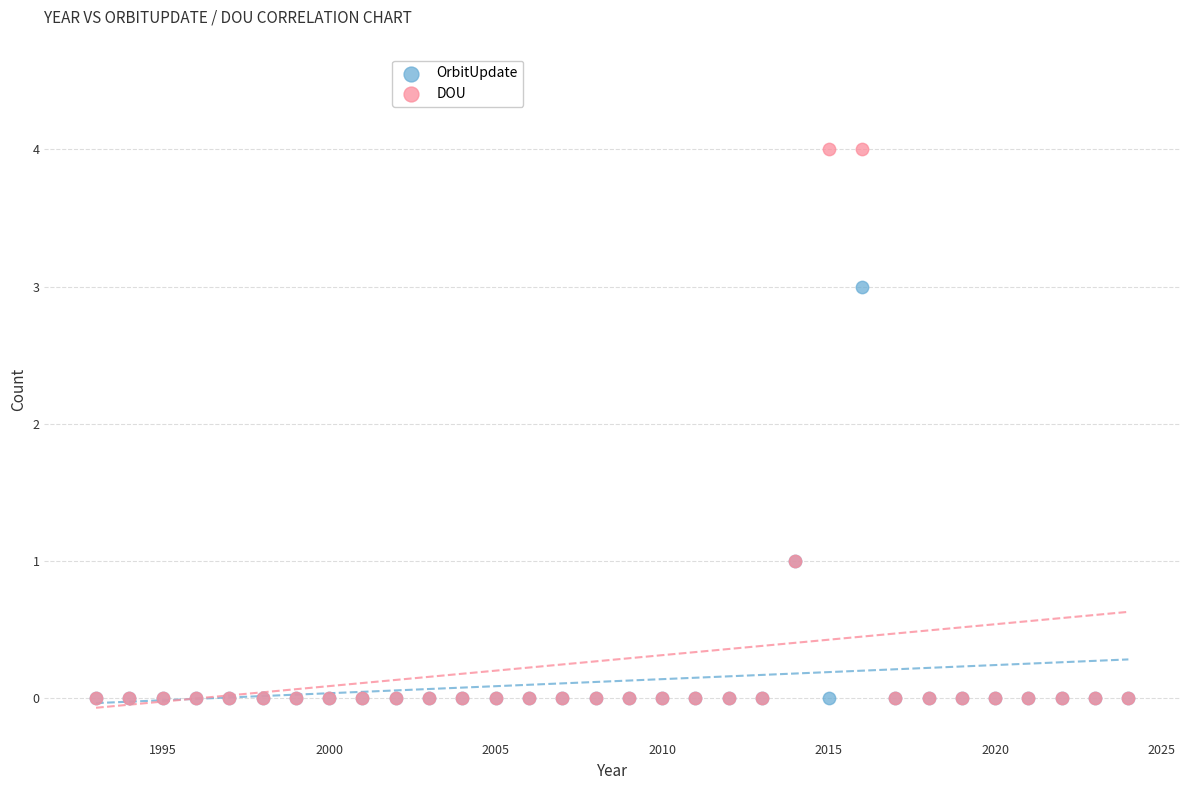

What are all the series names shown in the legend?

OrbitUpdate, DOU